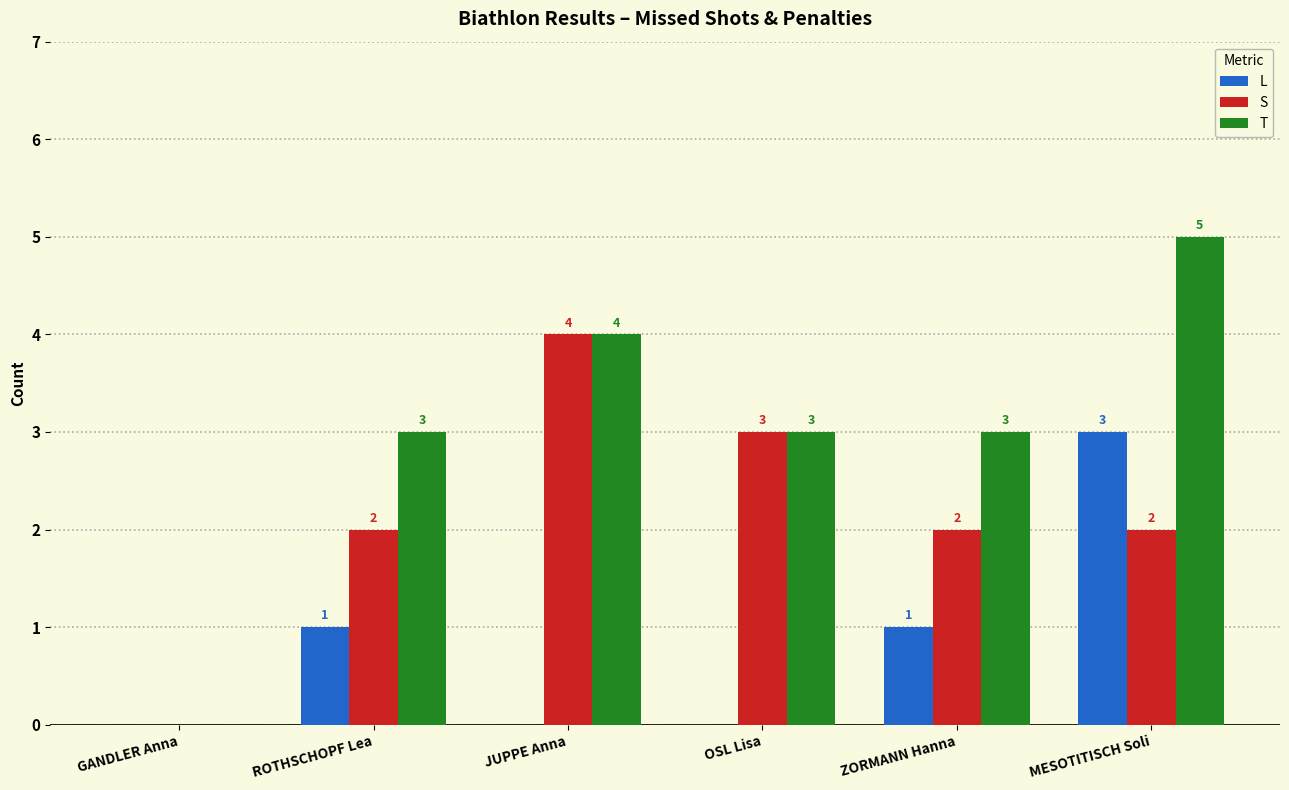

Reading left to right, extract all data points from this chart.

L: GANDLER Anna=0	ROTHSCHOPF Lea=1	JUPPE Anna=0	OSL Lisa=0	ZORMANN Hanna=1	MESOTITISCH Soli=3
S: GANDLER Anna=0	ROTHSCHOPF Lea=2	JUPPE Anna=4	OSL Lisa=3	ZORMANN Hanna=2	MESOTITISCH Soli=2
T: GANDLER Anna=0	ROTHSCHOPF Lea=3	JUPPE Anna=4	OSL Lisa=3	ZORMANN Hanna=3	MESOTITISCH Soli=5